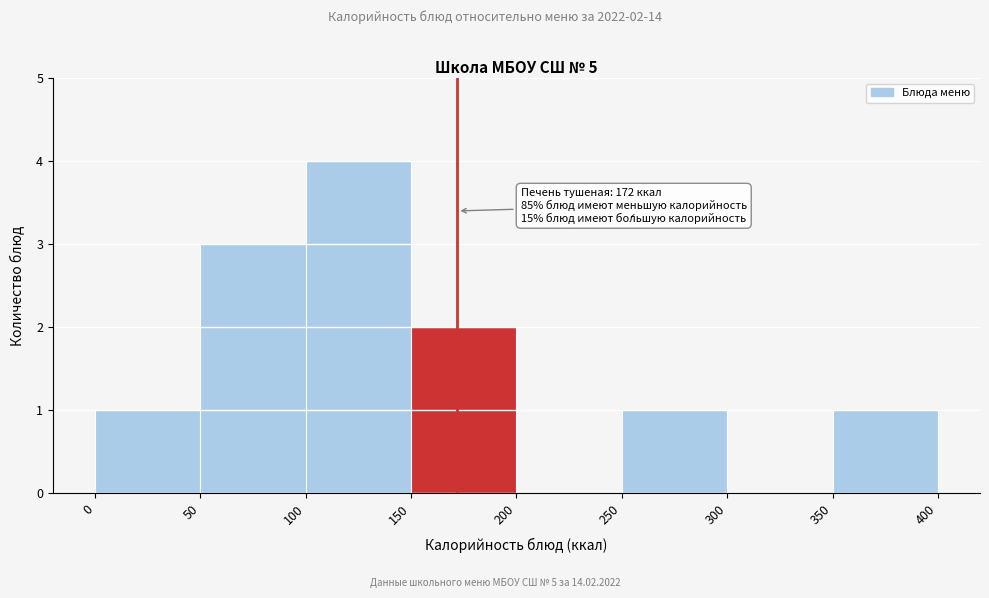

Over which range of the x-axis is the bar tallest?

100 to 150